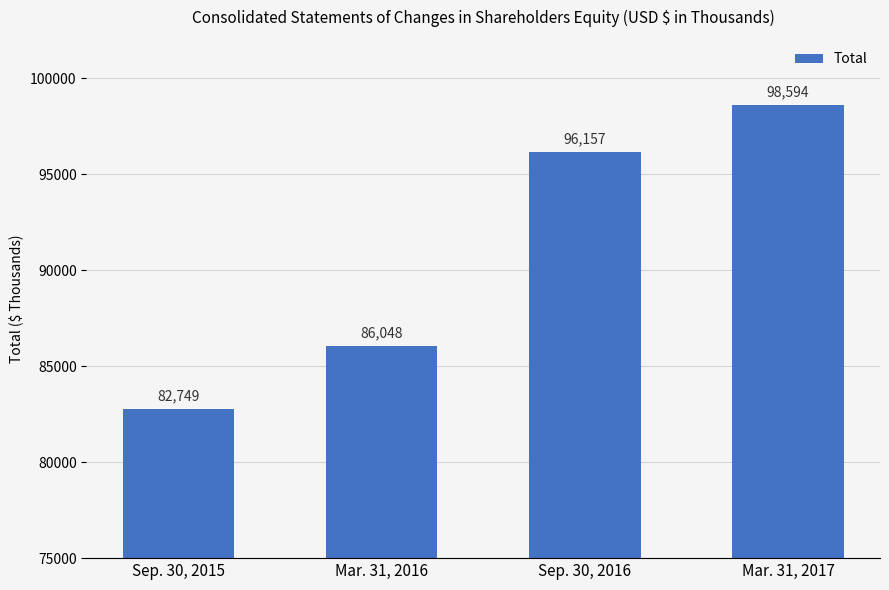

Rank the categories by value from highest to lowest.

Mar. 31, 2017, Sep. 30, 2016, Mar. 31, 2016, Sep. 30, 2015